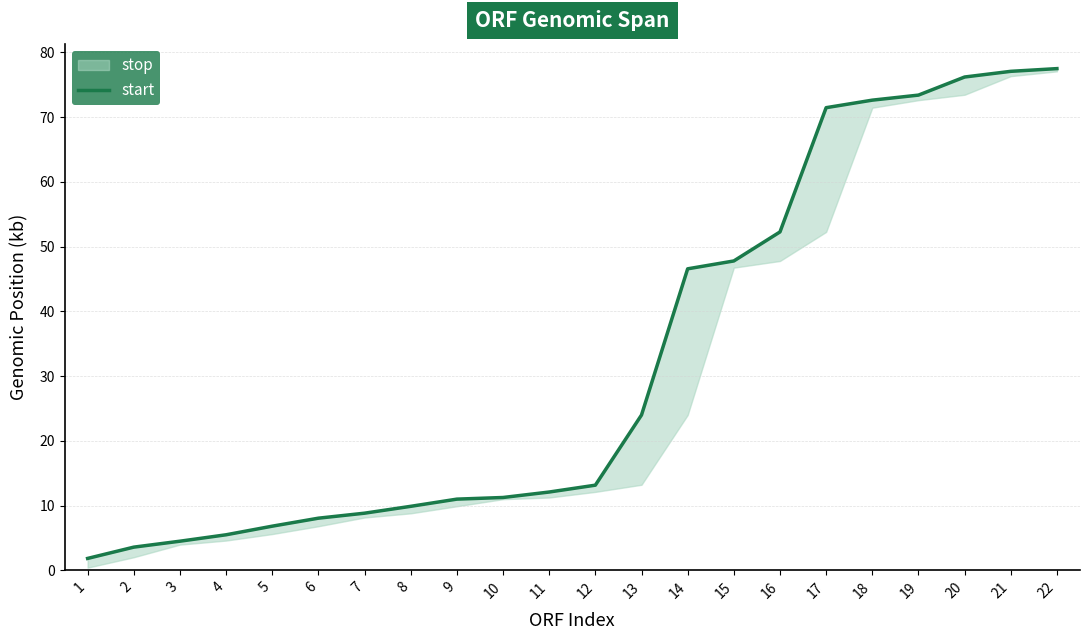

The value at 3 is 2.2. True or false?

False